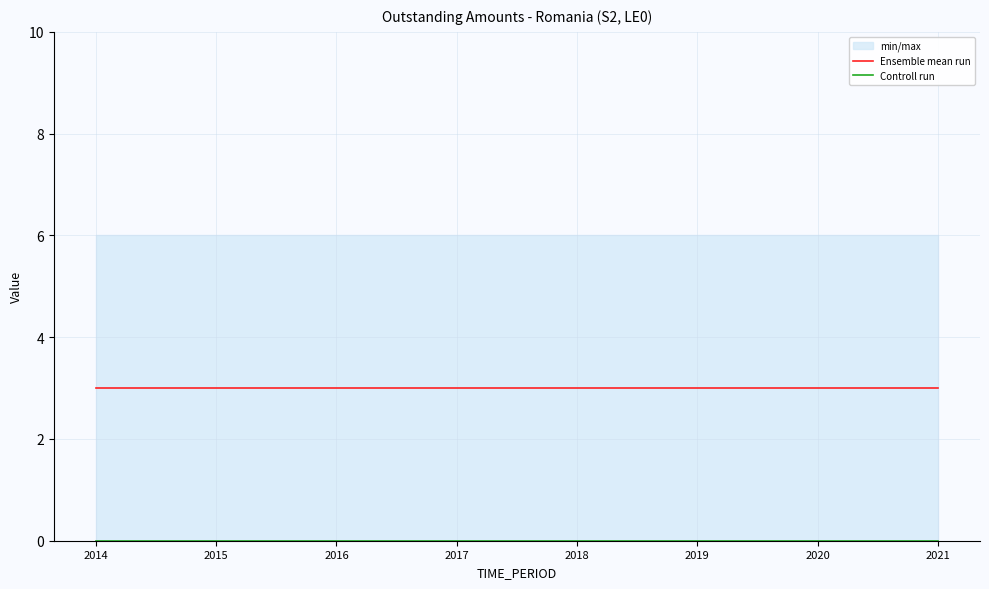

What is the minimum value for Ensemble mean run?

3